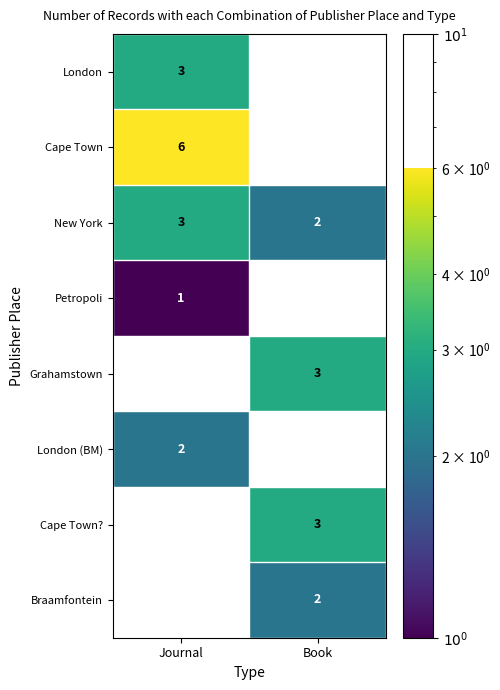

The value of London at Journal is 3. True or false?

True